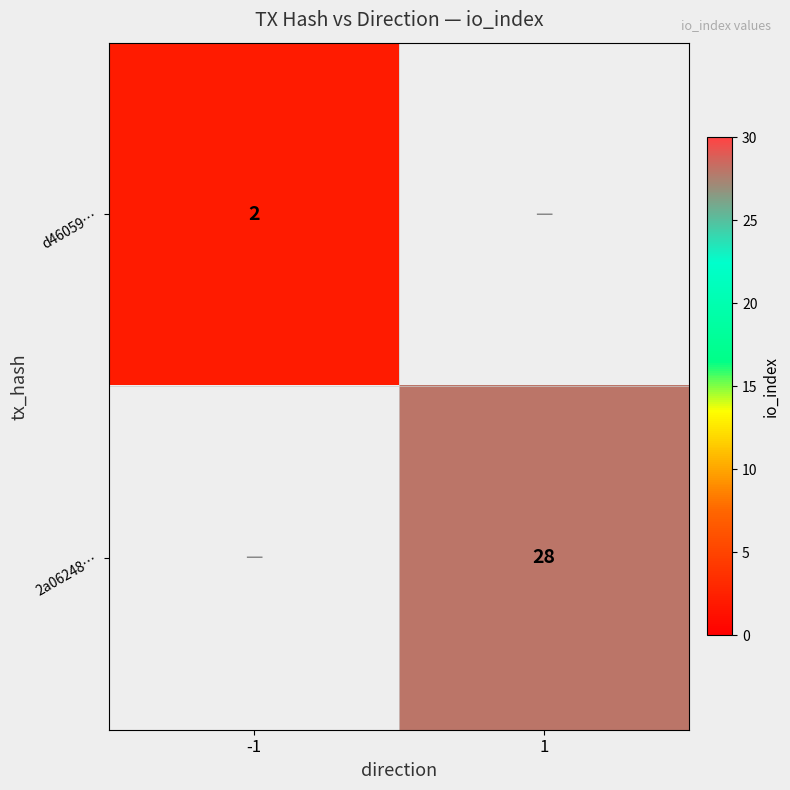

True or false: 2a06248… has a value of 28 at 1.

True